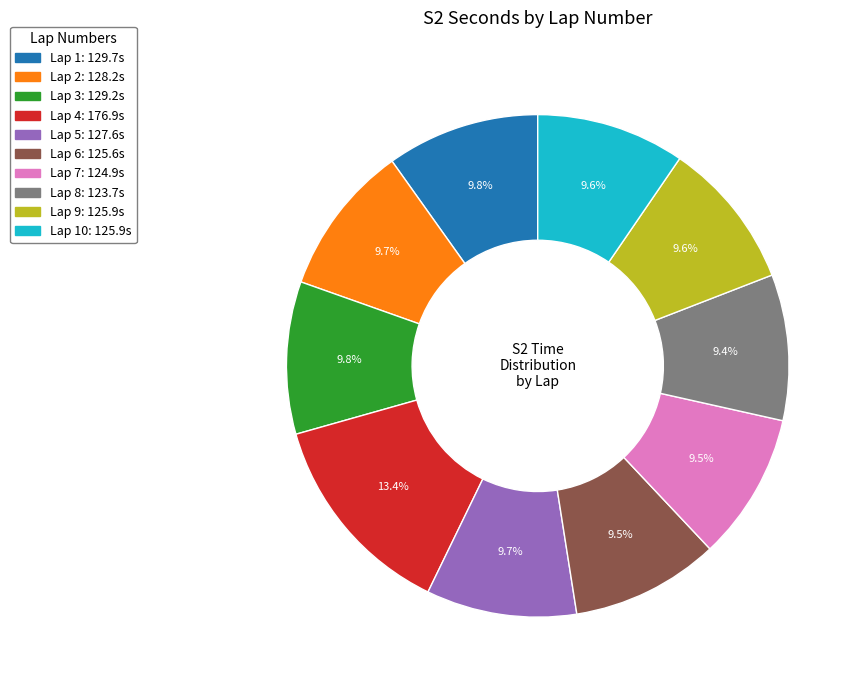

How much of the chart is everything except Lap 5: 127.6s?

90.3%